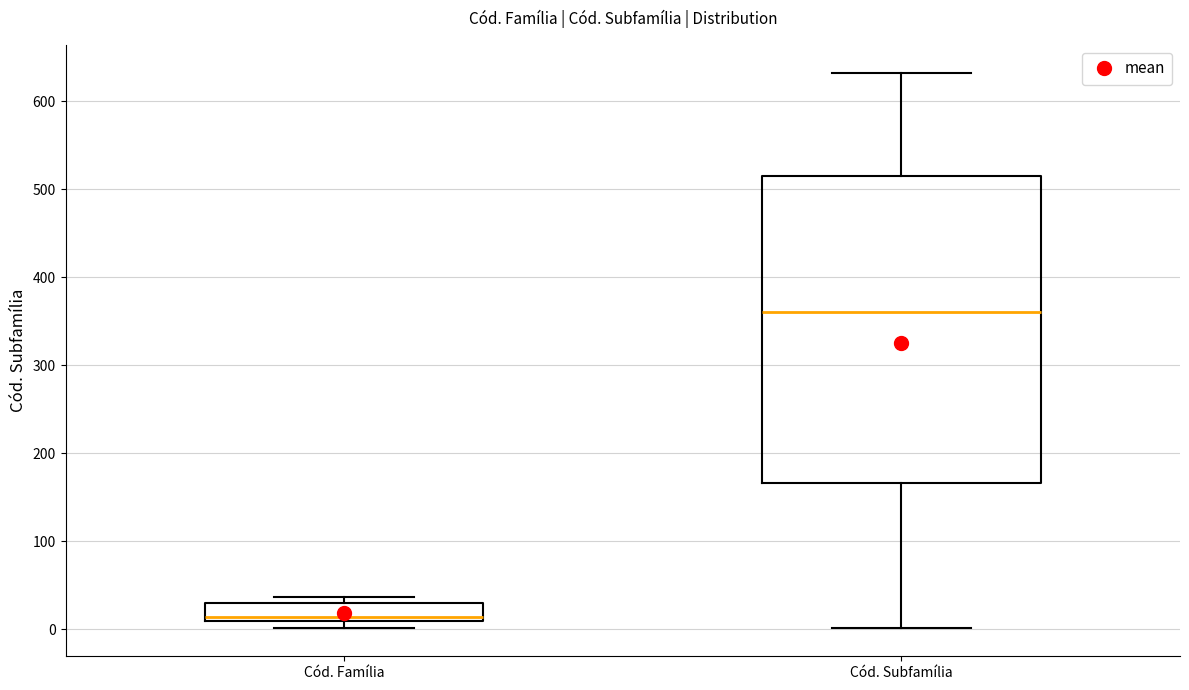

Which box is the tallest, from its lower edge to its upper edge?

Cód. Subfamília